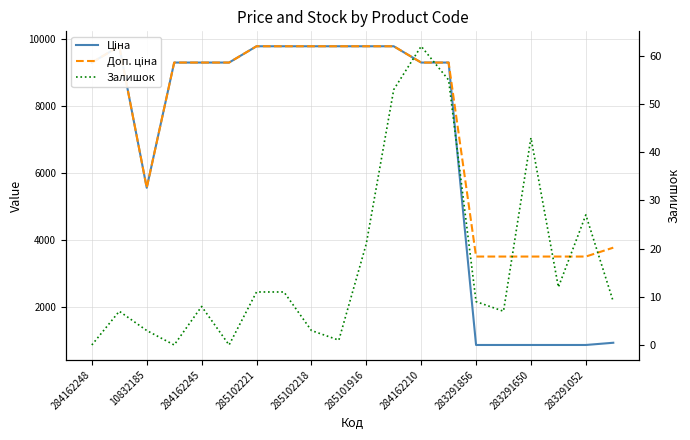

True or false: Залишок and Доп. ціна cross at least once.

False